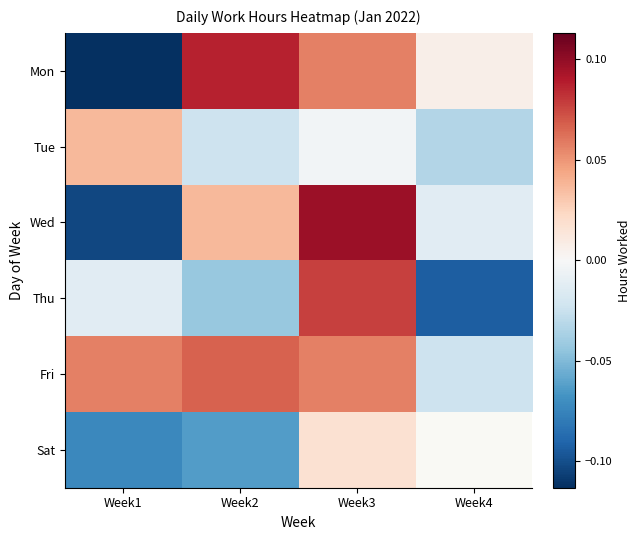

Which series has the widest spread of values?

Wed